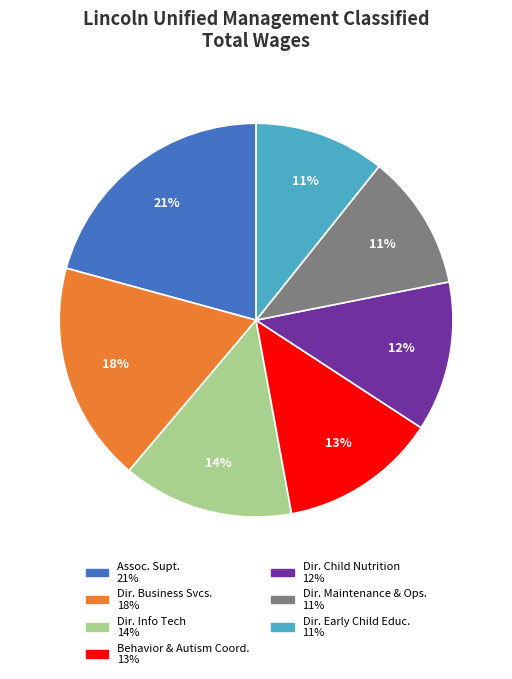

To the nearest percent, what is the difference between the largest and smallest slice percentages?

10%